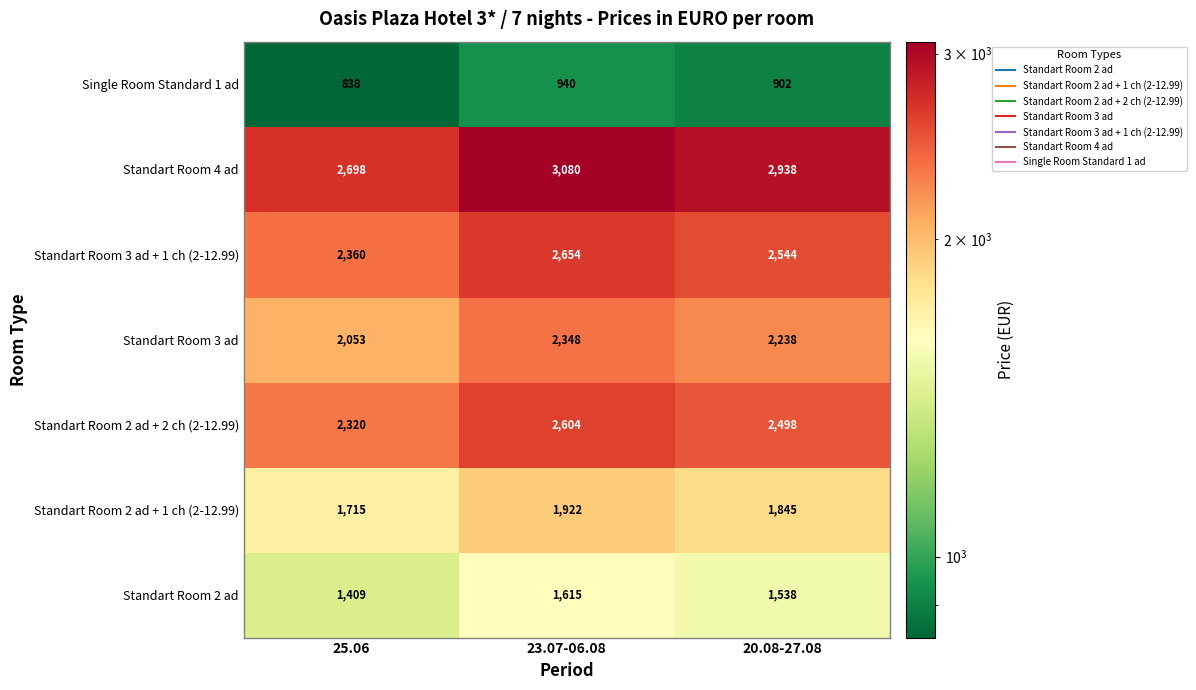

Rank the series at 23.07-06.08 from lowest to highest value.

Single Room Standard 1 ad, Standart Room 2 ad, Standart Room 2 ad + 1 ch (2-12.99), Standart Room 3 ad, Standart Room 2 ad + 2 ch (2-12.99), Standart Room 3 ad + 1 ch (2-12.99), Standart Room 4 ad